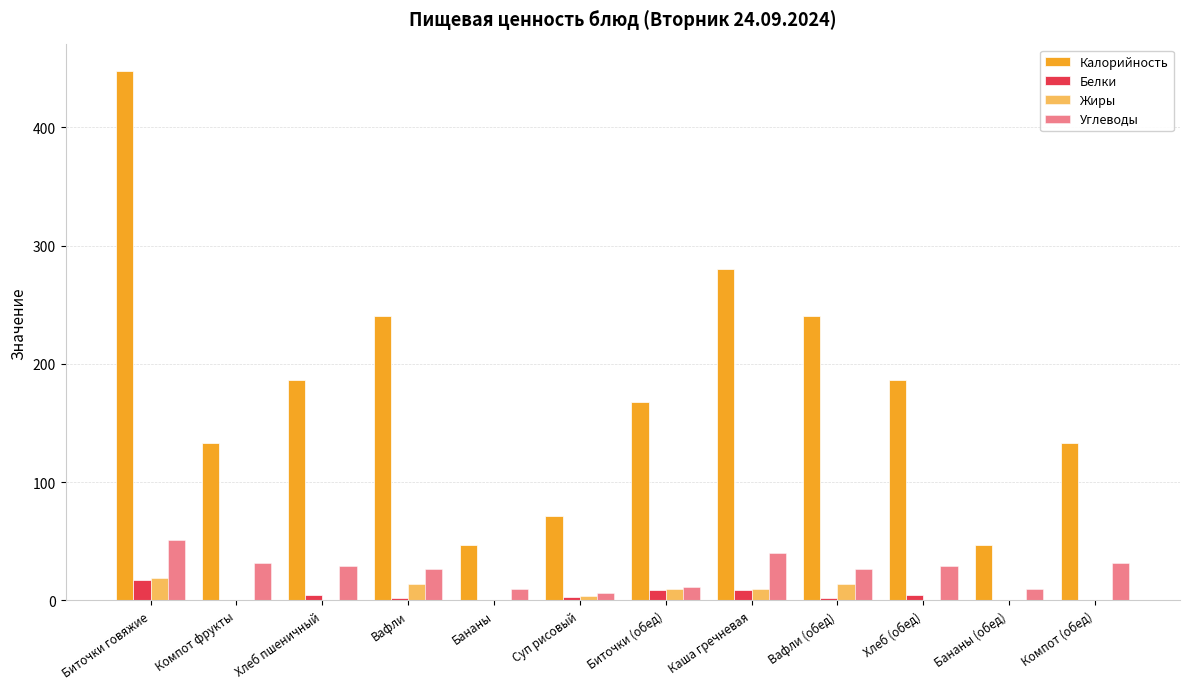

How many data points does each series have?

12